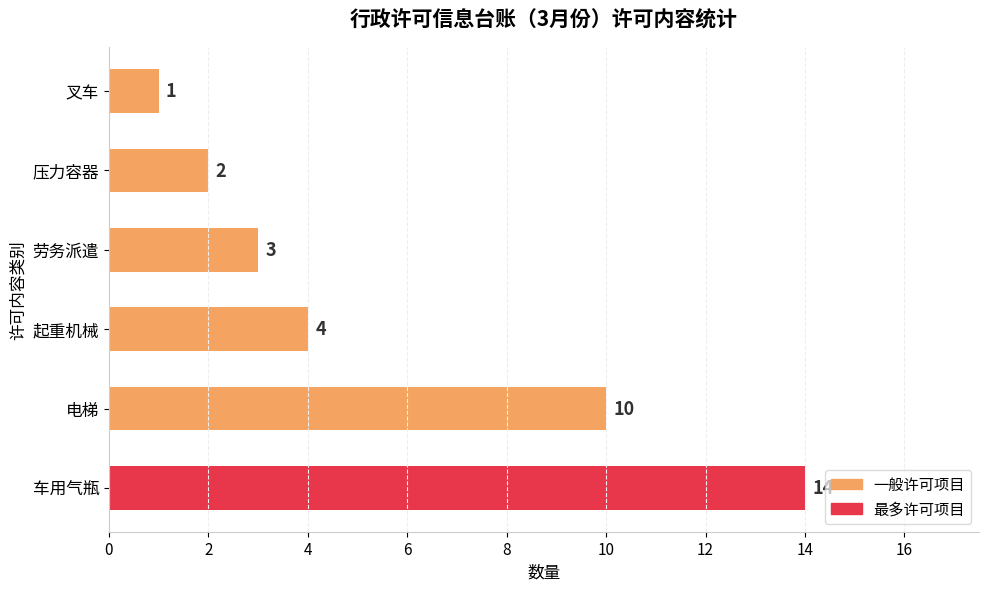

What is the difference between the second highest and minimum values?

9